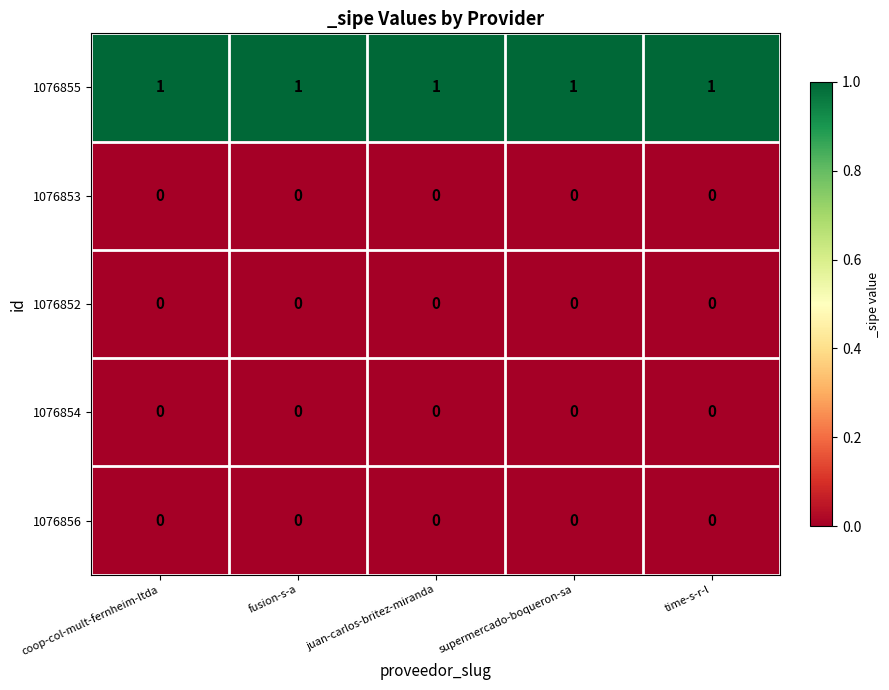

What is the sum of all 1076855 values?

5